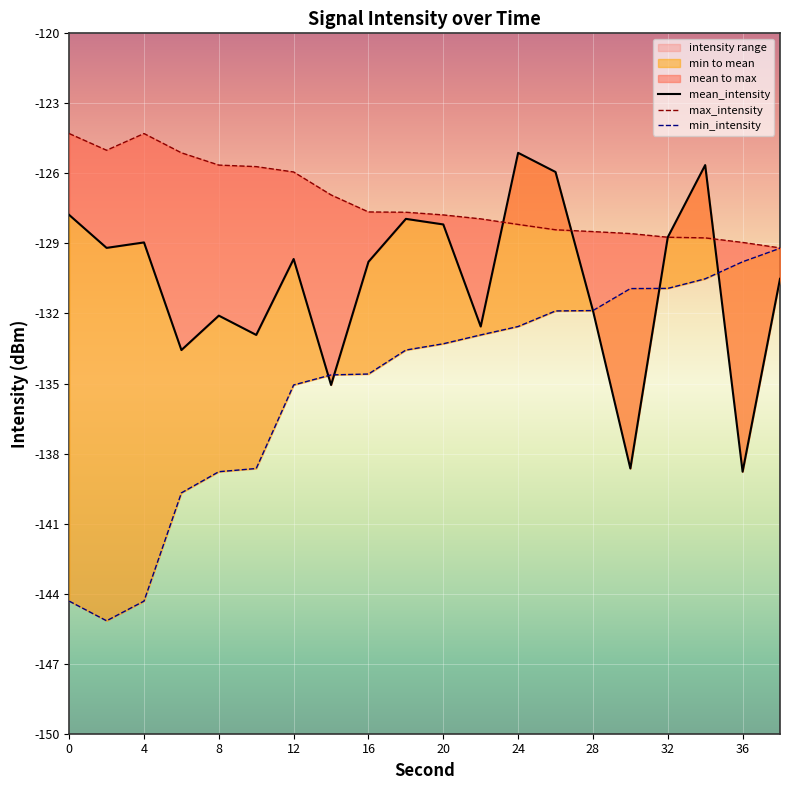

At which category is the sum across all series the highest?

34